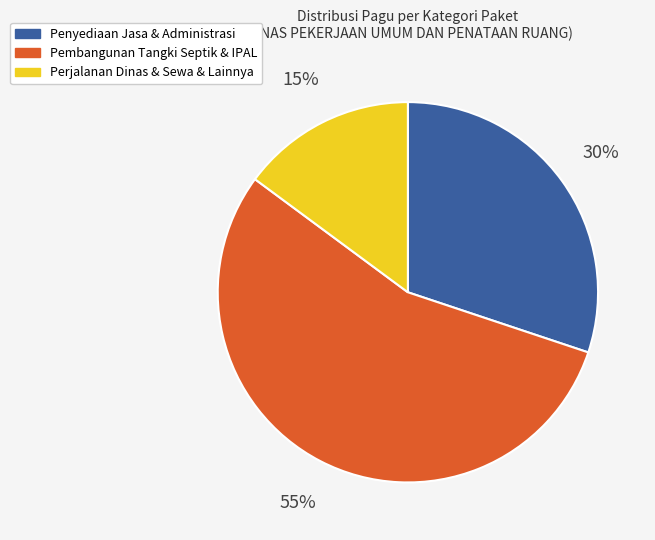

The Perjalanan Dinas & Sewa & Lainnya slice represents 6% of the pie. True or false?

False